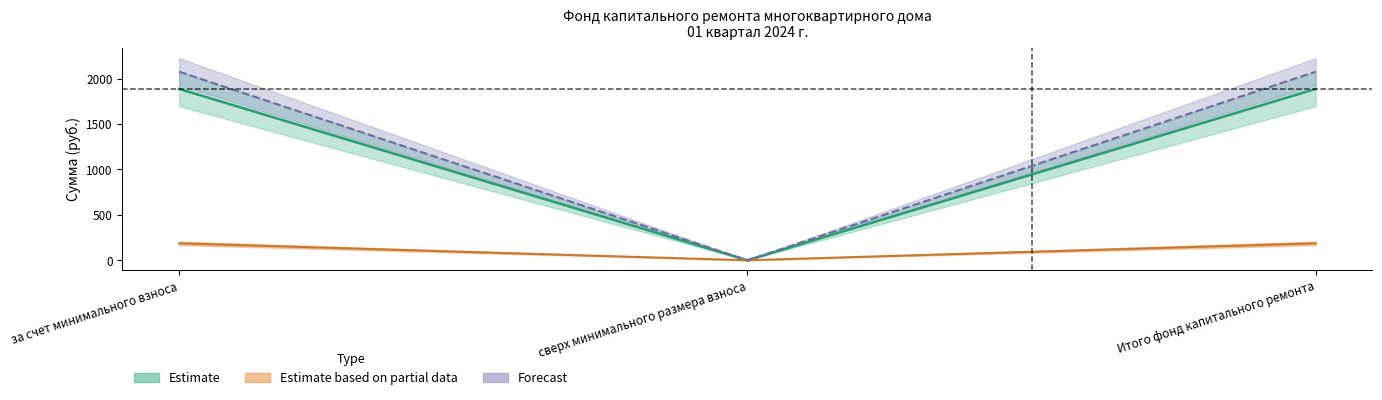

What position from the right is за счет минимального взноса?

3